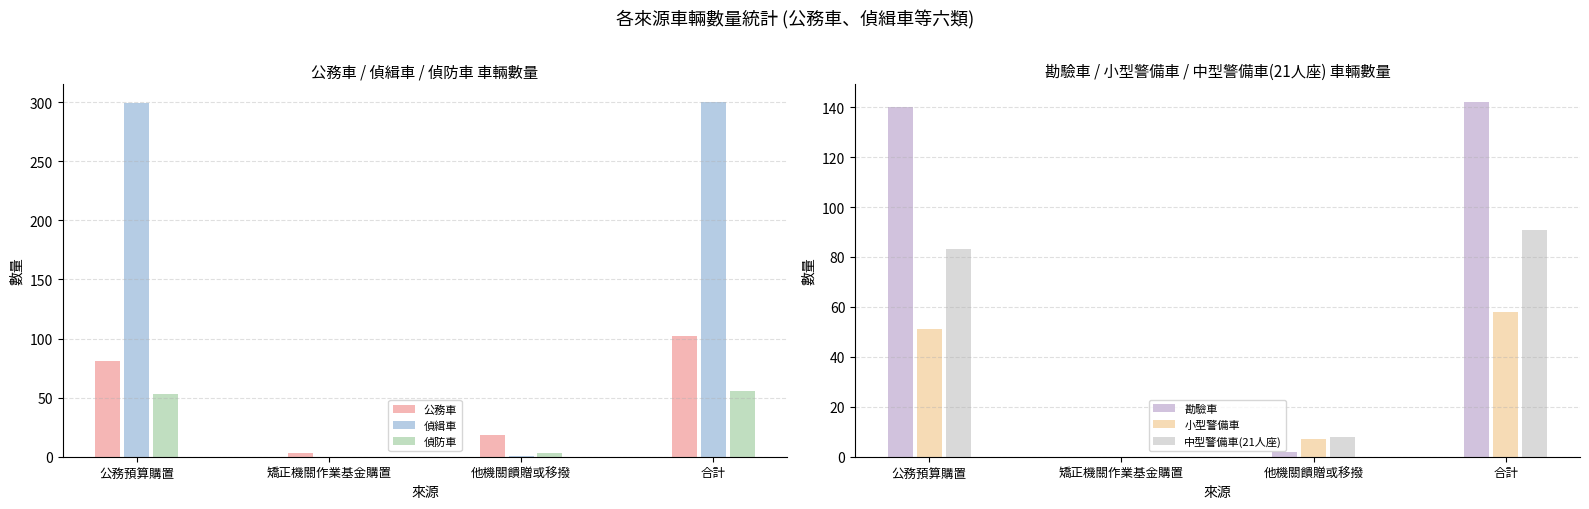

True or false: 小型警備車 has a value of 21 at 矯正機關作業基金購置.

False